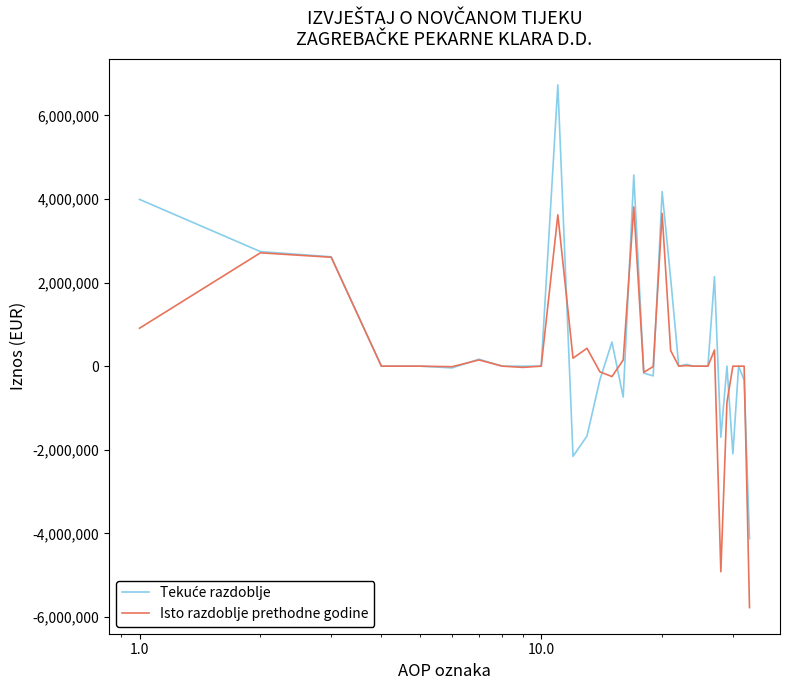

What is the maximum value shown in the chart?

6731580